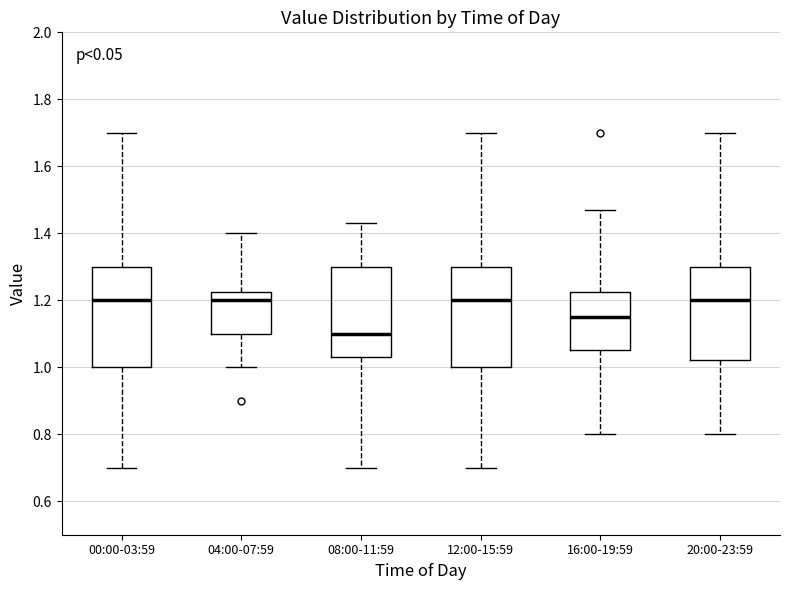

Which box's median line is the lowest?

08:00-11:59